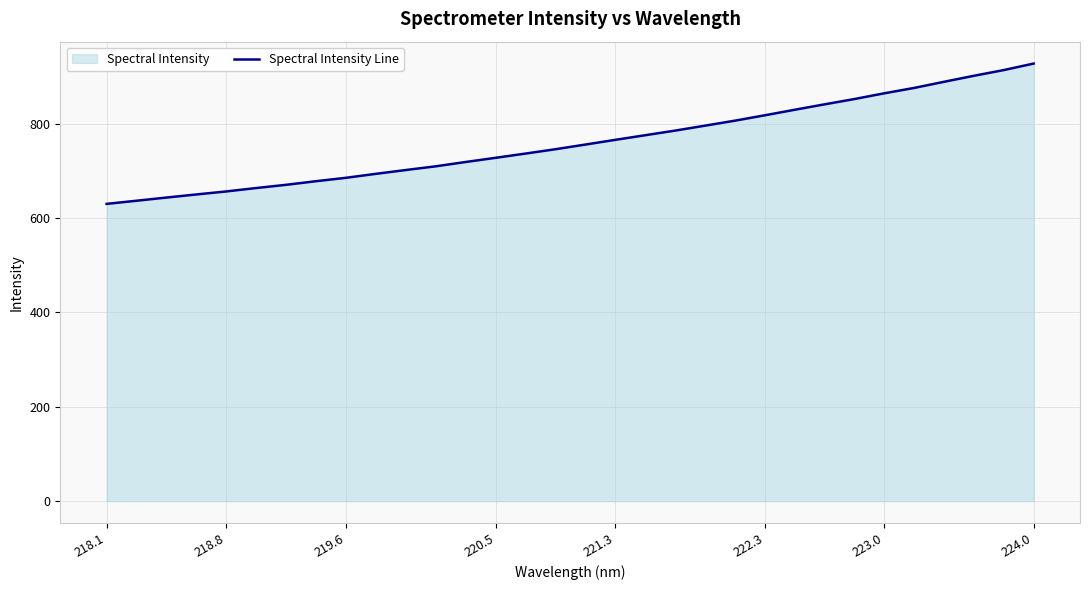

The value at 223.0 is 1265.8. True or false?

False